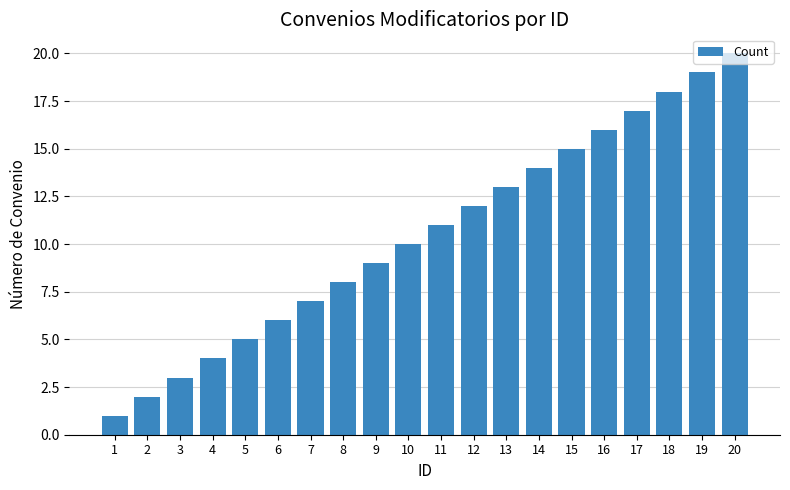

Approximately how many times larger is the value at 8 compared to 1?

8.0